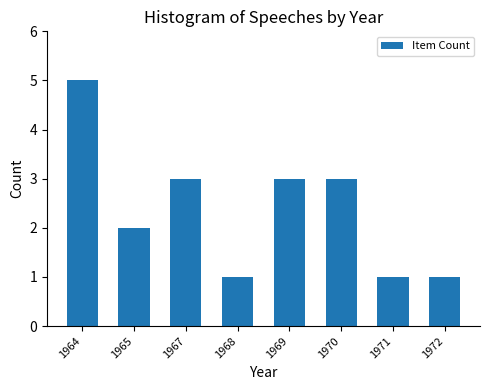

Are the bars horizontal?

No